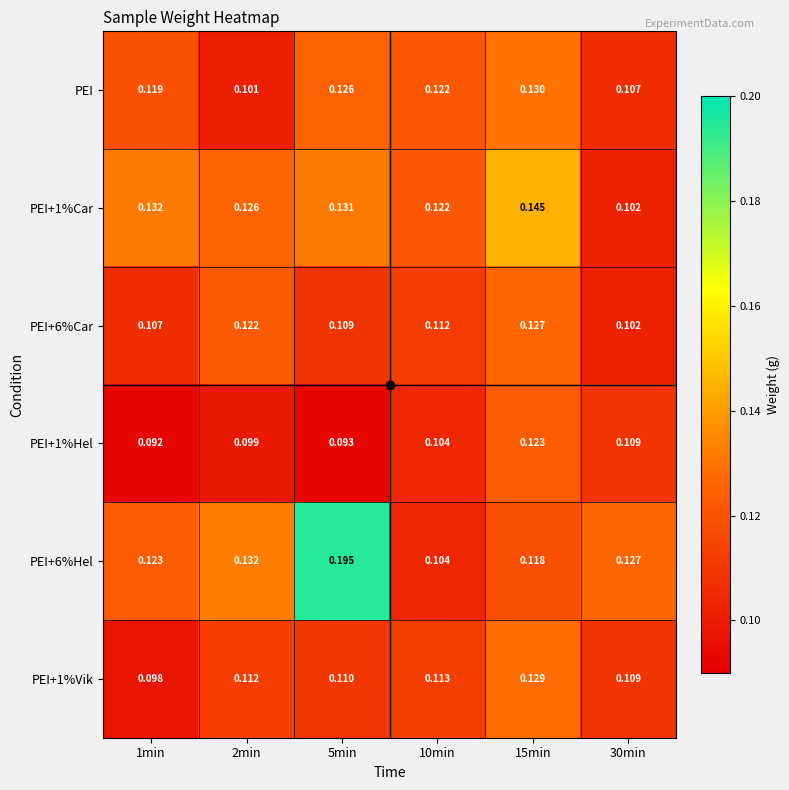

Is the value of PEI+1%Hel at 2min greater than the value of PEI+6%Hel at 10min?

No